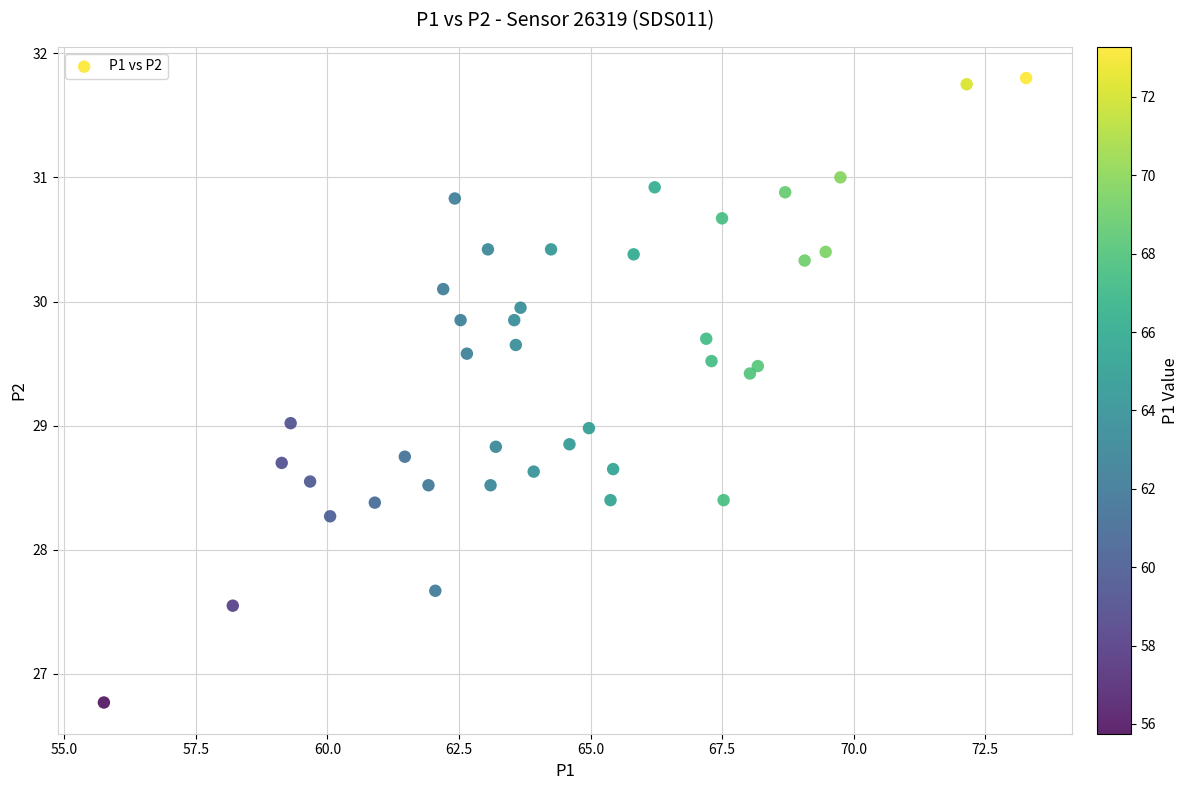

What is the range of Y values (max minus min)?

5.0